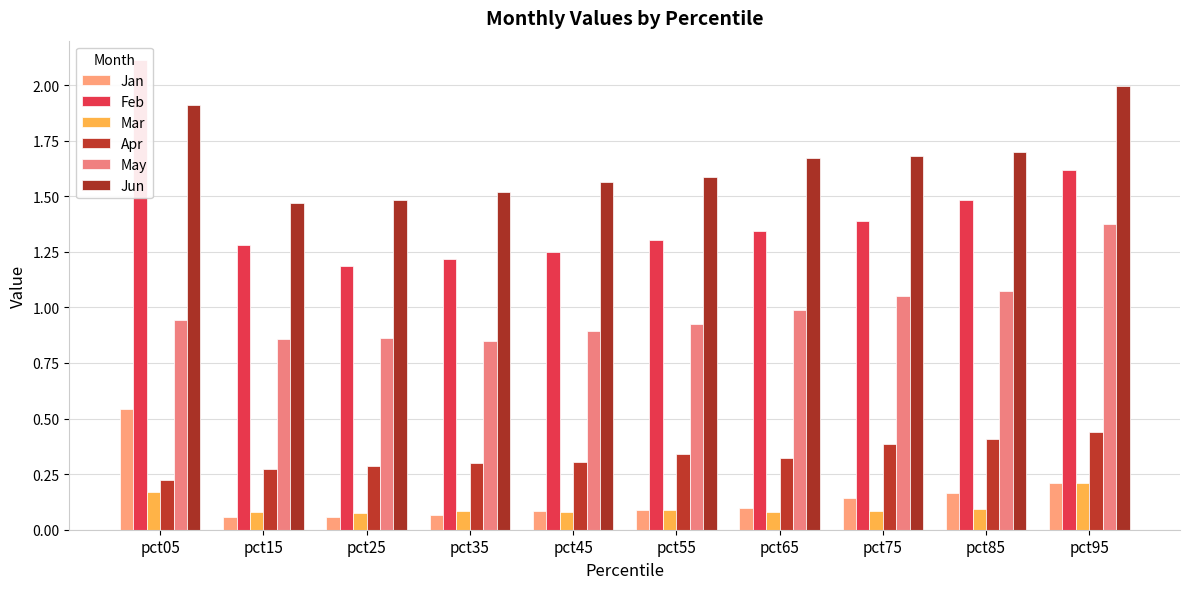

Count the number of categories in the chart.

10